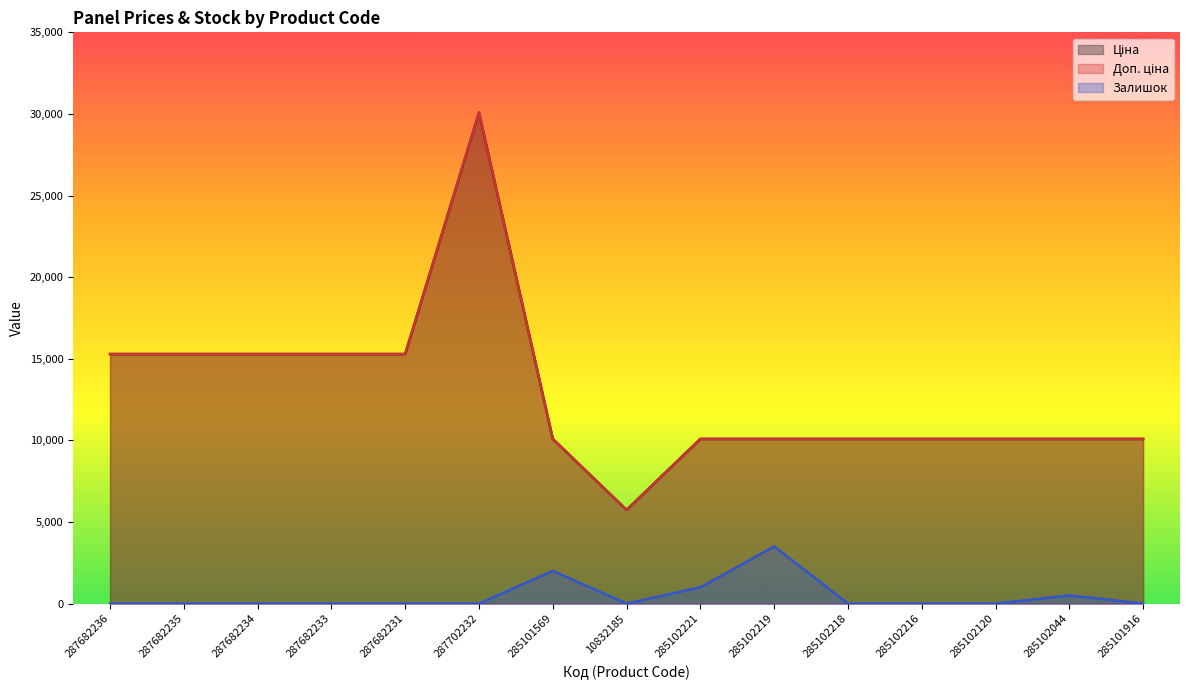

What is the difference between the maximum and second lowest values in the Залишок series?

3500.0